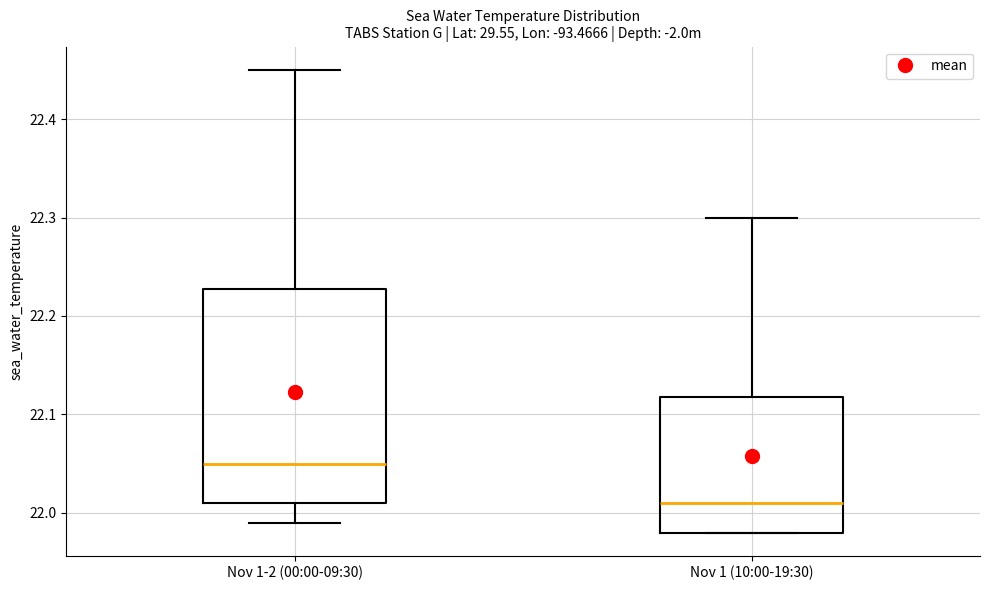

Which box's median line is the highest?

Nov 1-2 (00:00-09:30)